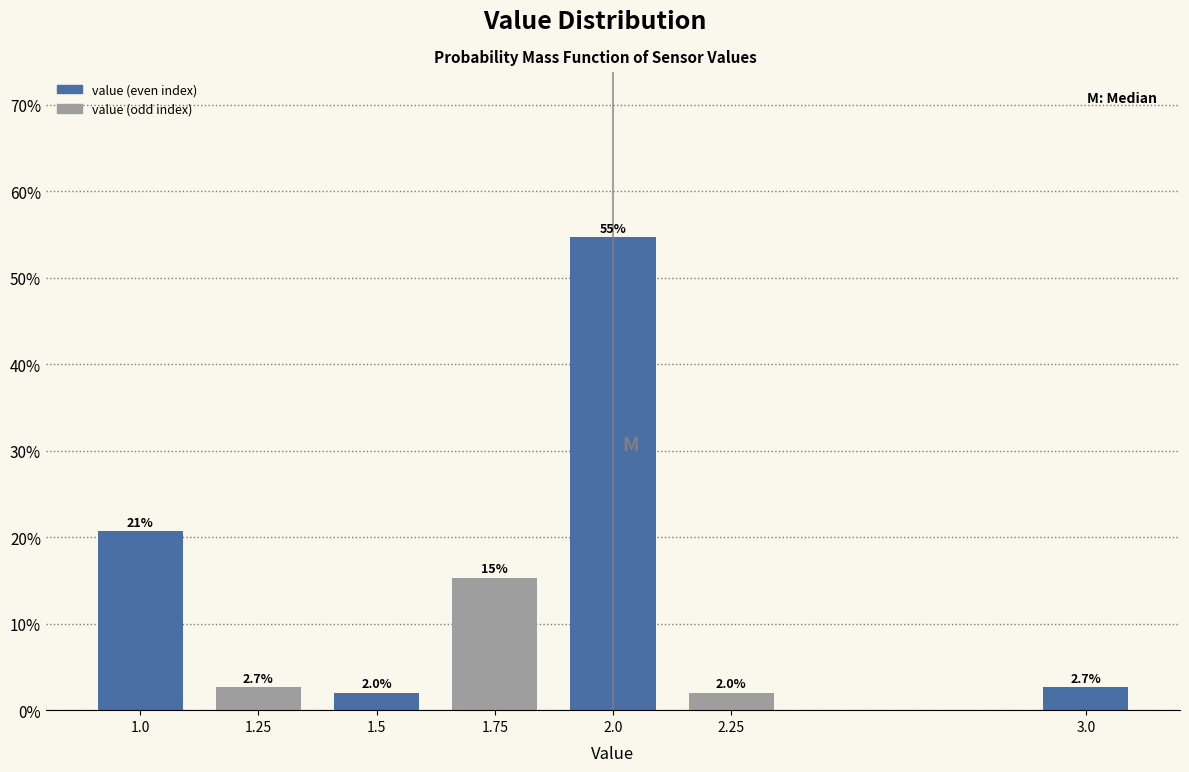

Reading right to left, what are all the values shown in this chart?

2.7	2.0	54.7	15.3	2.0	2.7	20.7